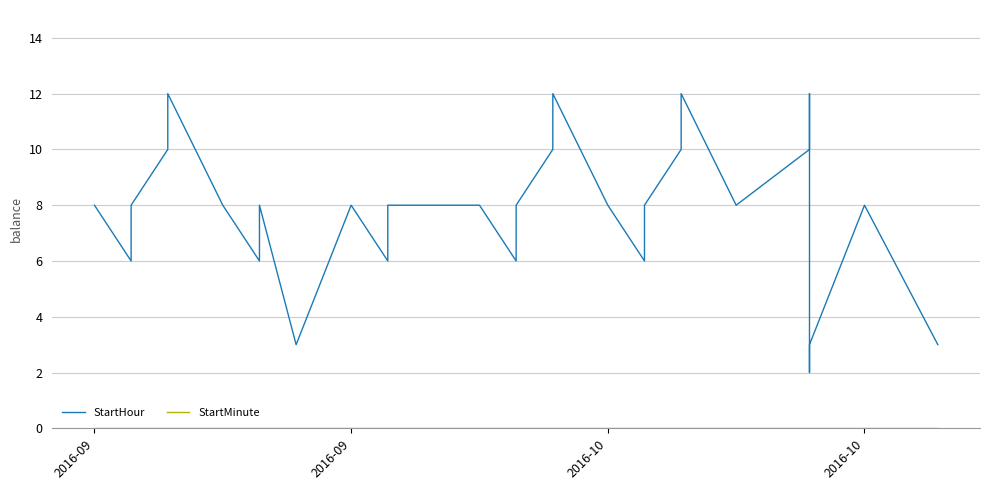

True or false: StartHour and StartMinute cross at least once.

False